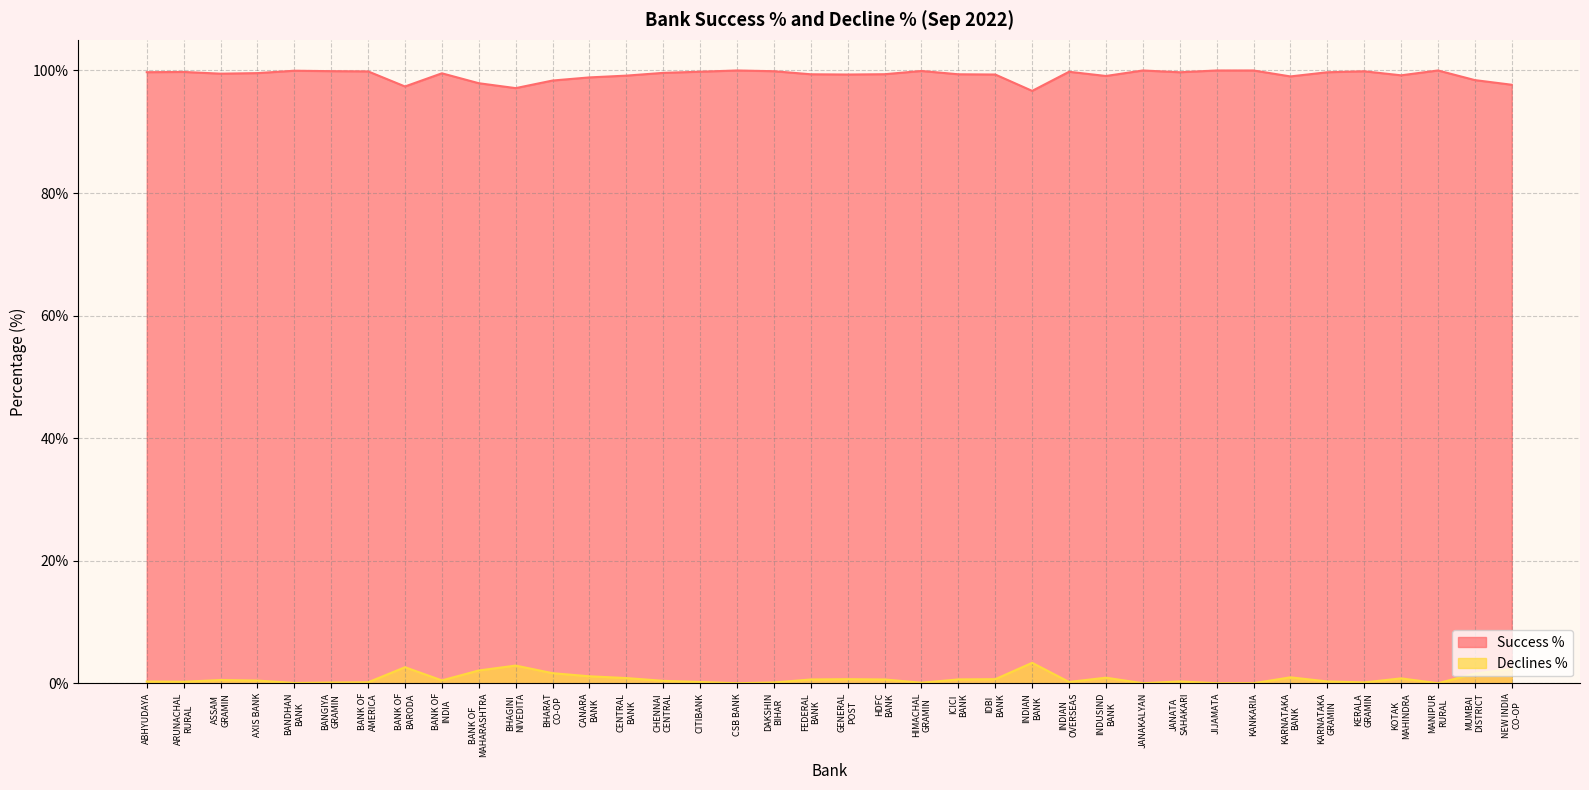

True or false: Success % and Declines % cross at least once.

False